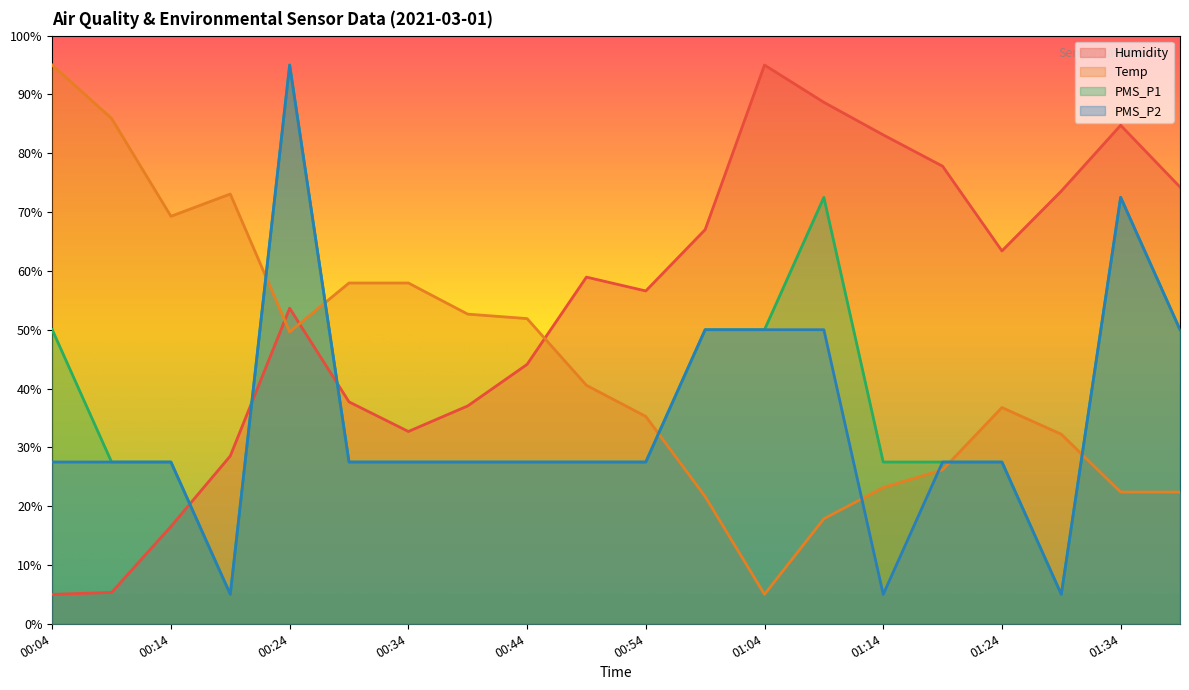

Where is the first local minimum for PMS_P2?

00:19